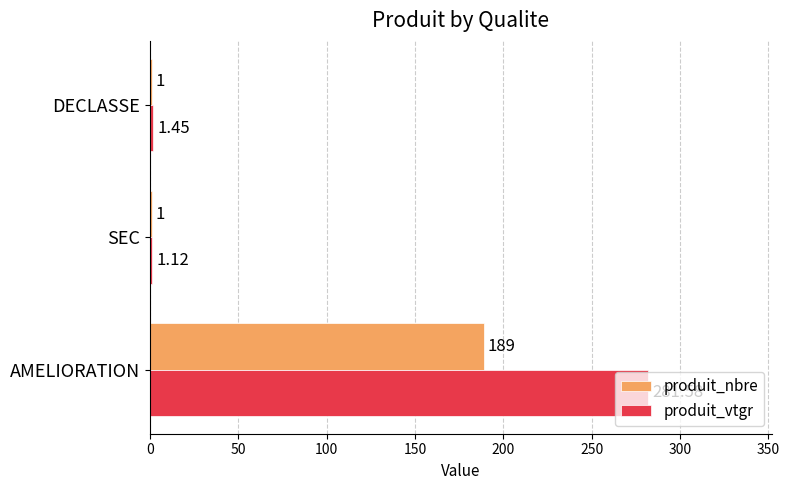

Which category has the highest value across all series?

AMELIORATION